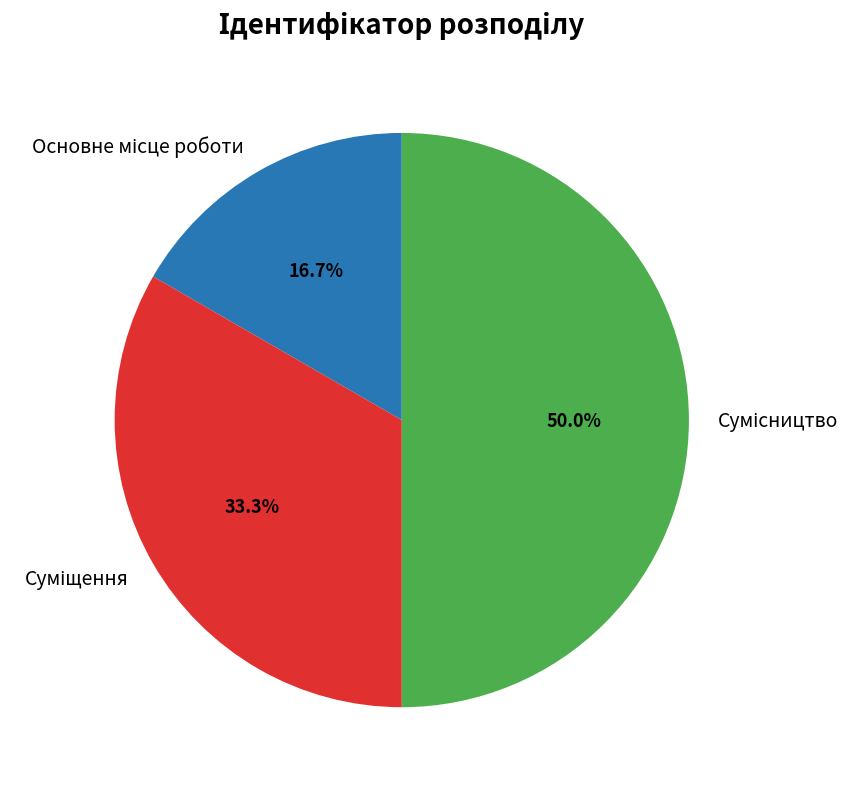

Is Суміщення the majority of the pie?

No